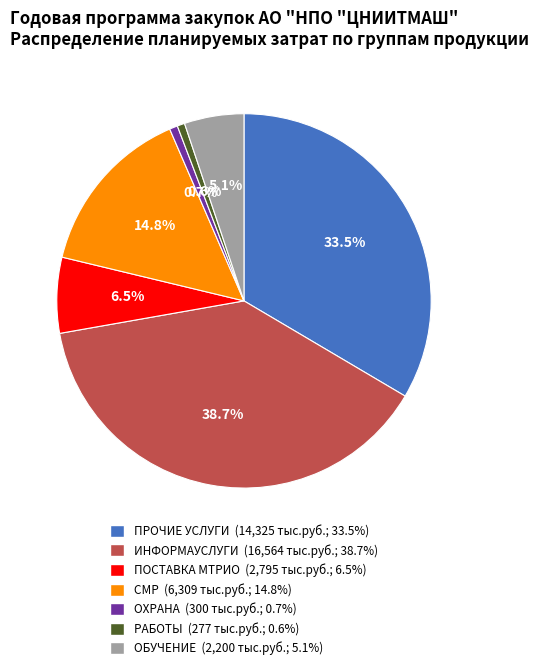

Does ОХРАНА account for over 50% of the chart?

No